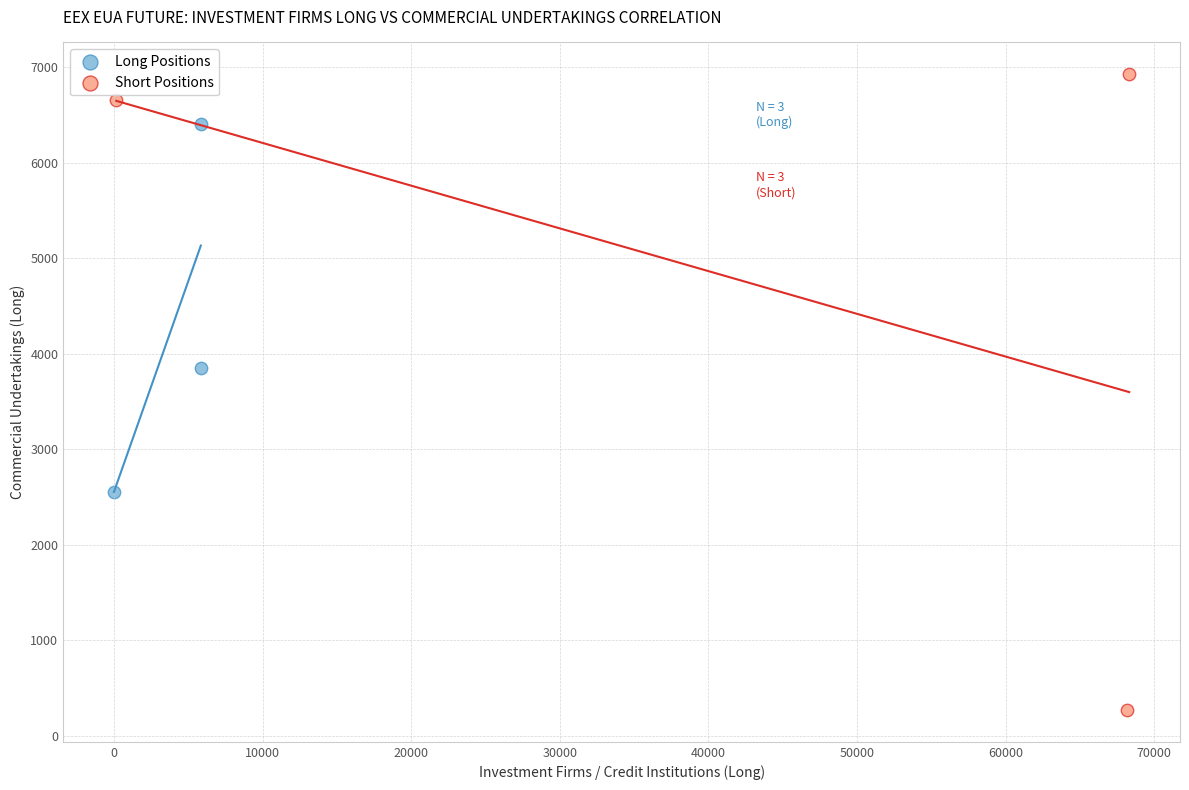

Which series reaches the minimum Y coordinate?

Short Positions